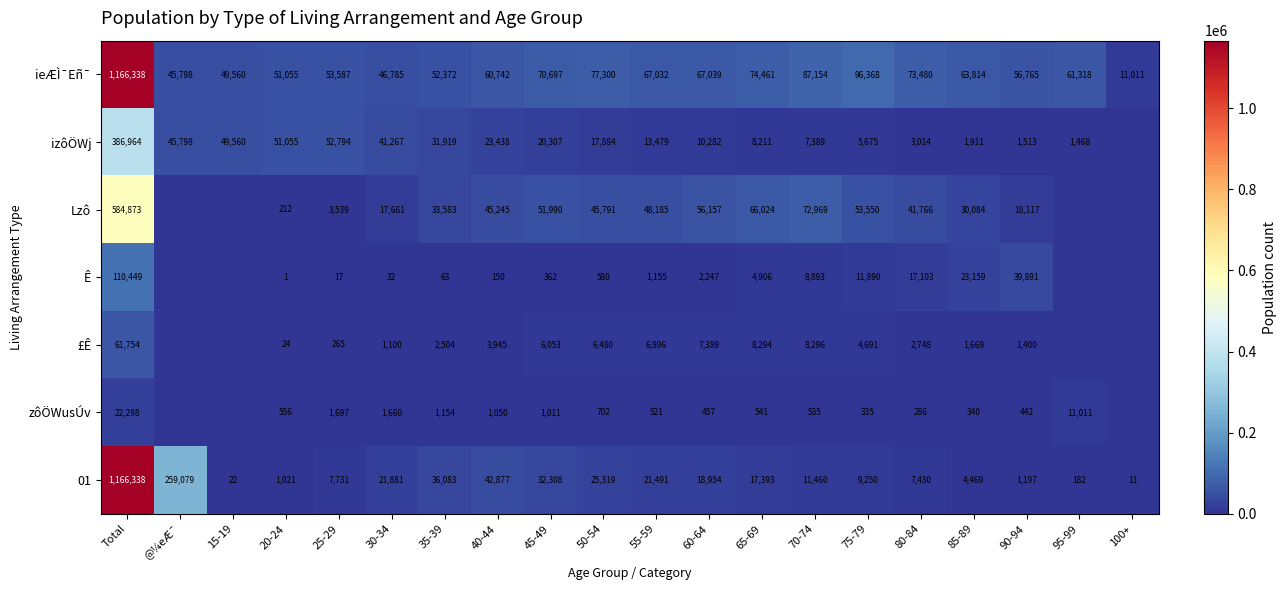

Is the value of Lzô at 65-69 greater than the value of £Ê at 50-54?

Yes